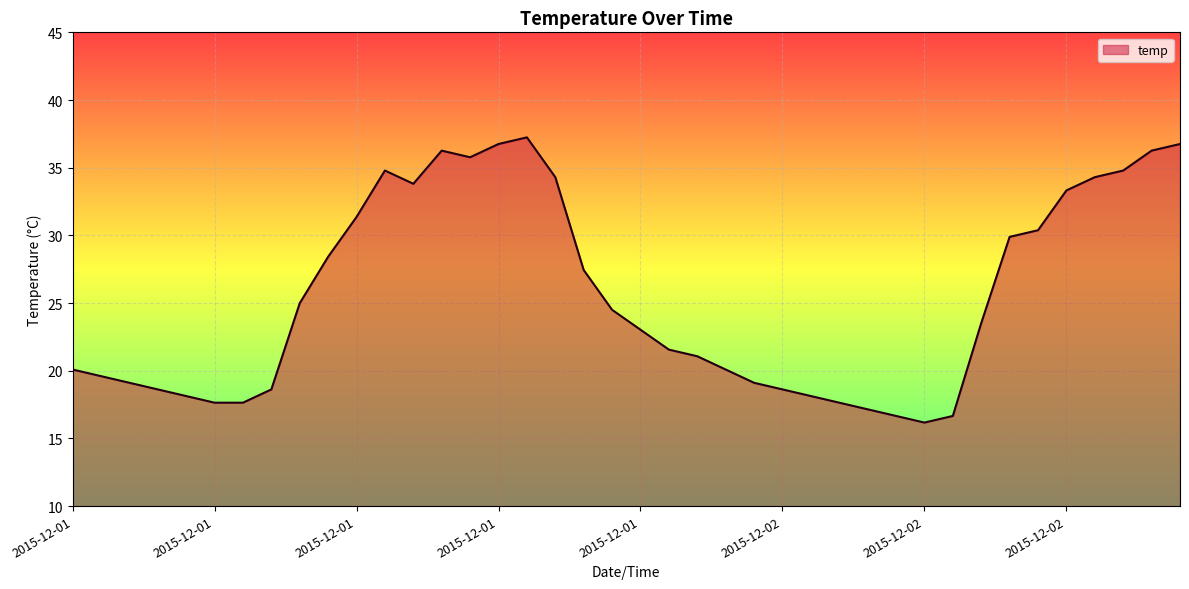

Does the chart have visible grid lines?

Yes